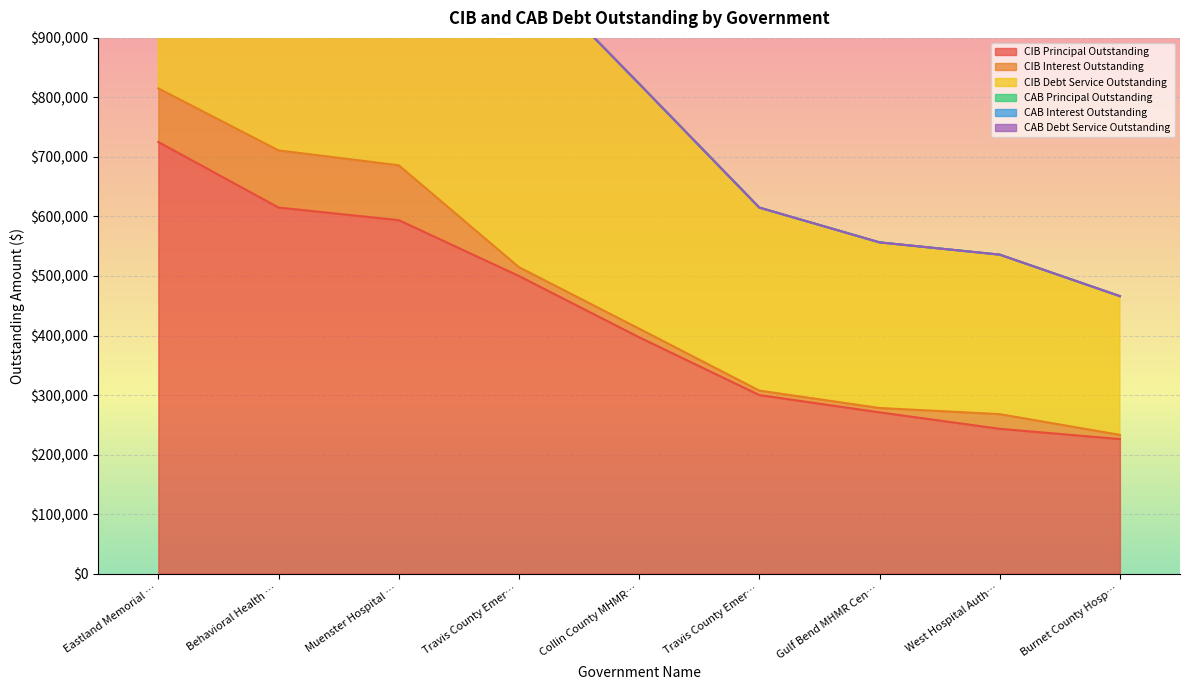

At which category is the sum across all series the highest?

Eastland Memorial Hospital District